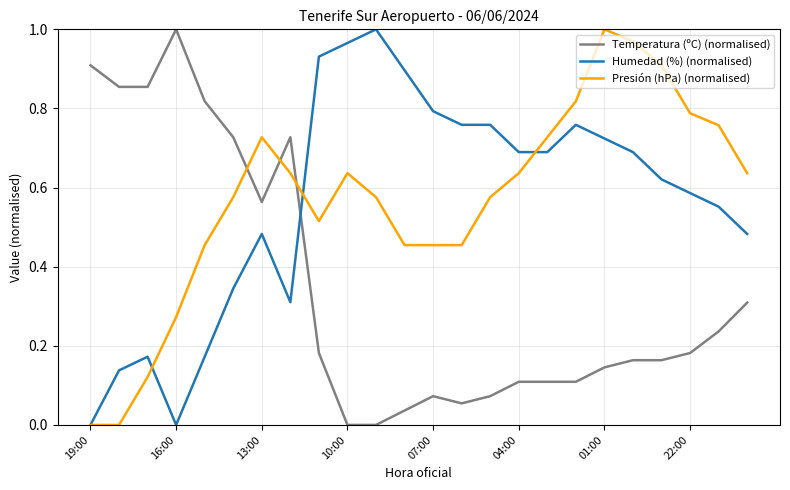

How many distinct data groups are displayed?

3